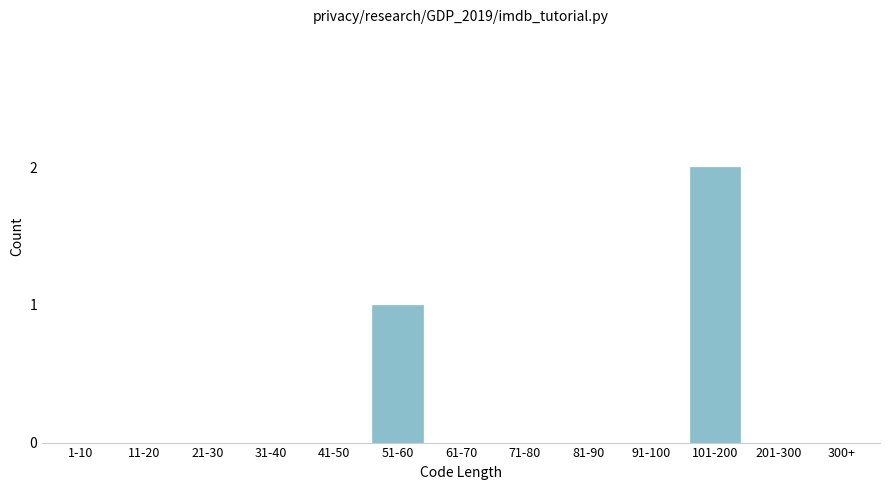

What is the sum of all values?

3